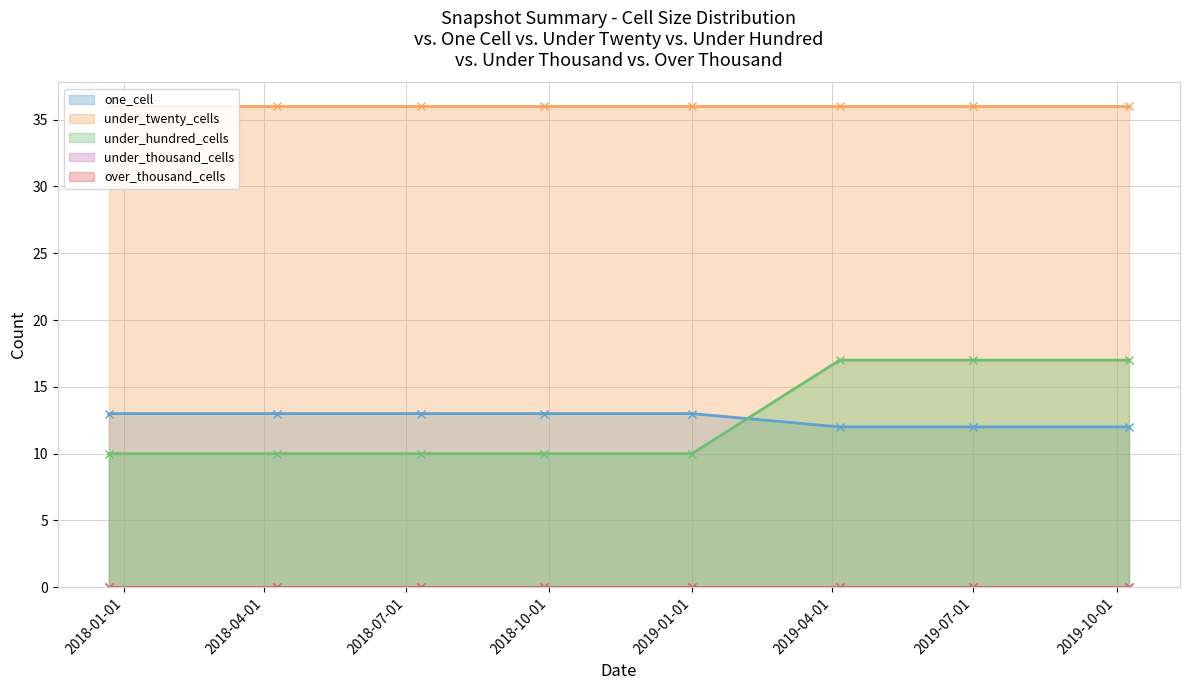

Which has a higher value, 2019-04-06 or 2018-09-28?

2018-09-28